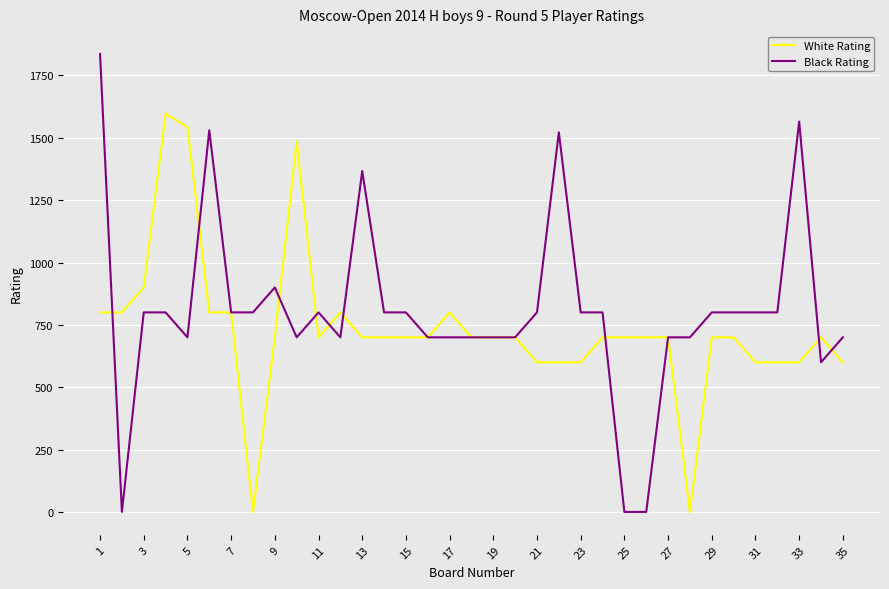

True or false: Black Rating has more than 1 interior local peaks.

True